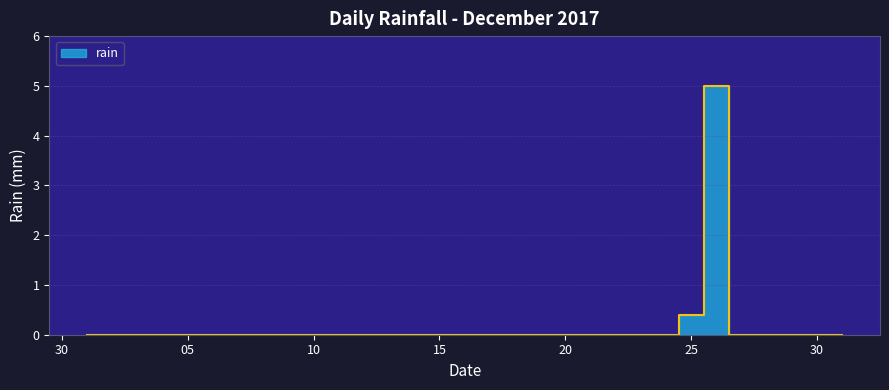

The chart shows a value of -1.7 at 2017-12-22. True or false?

False